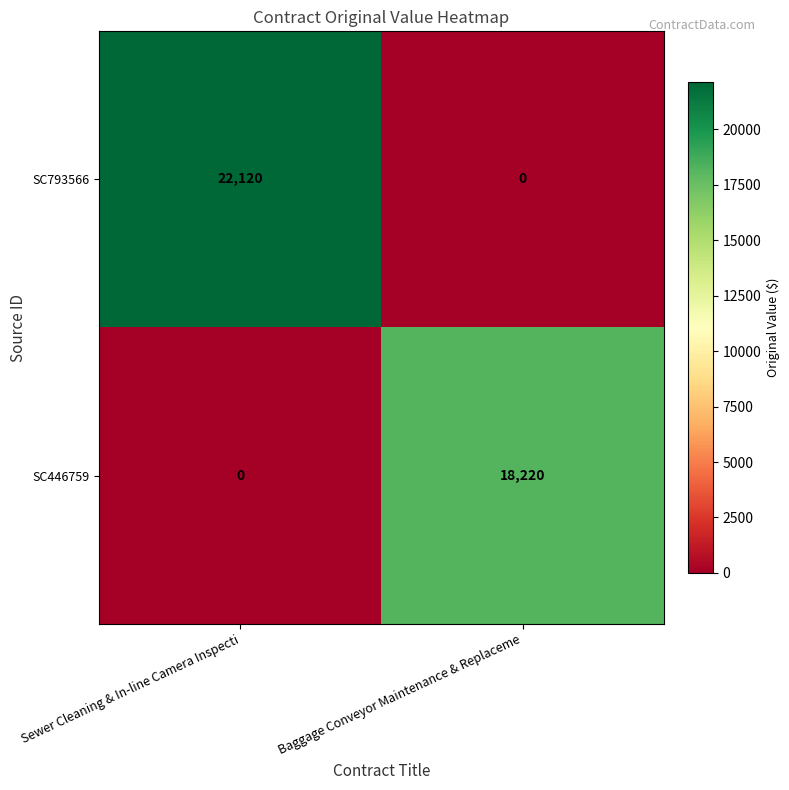

How many data points does each series have?

2